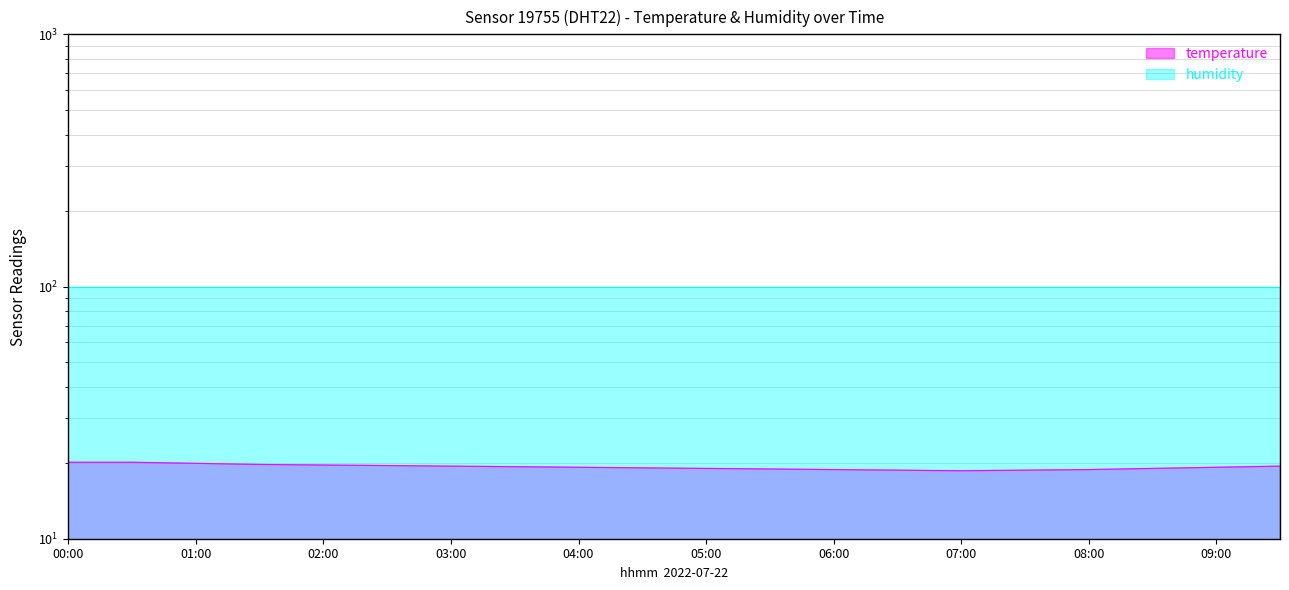

How many values are below 19?

6